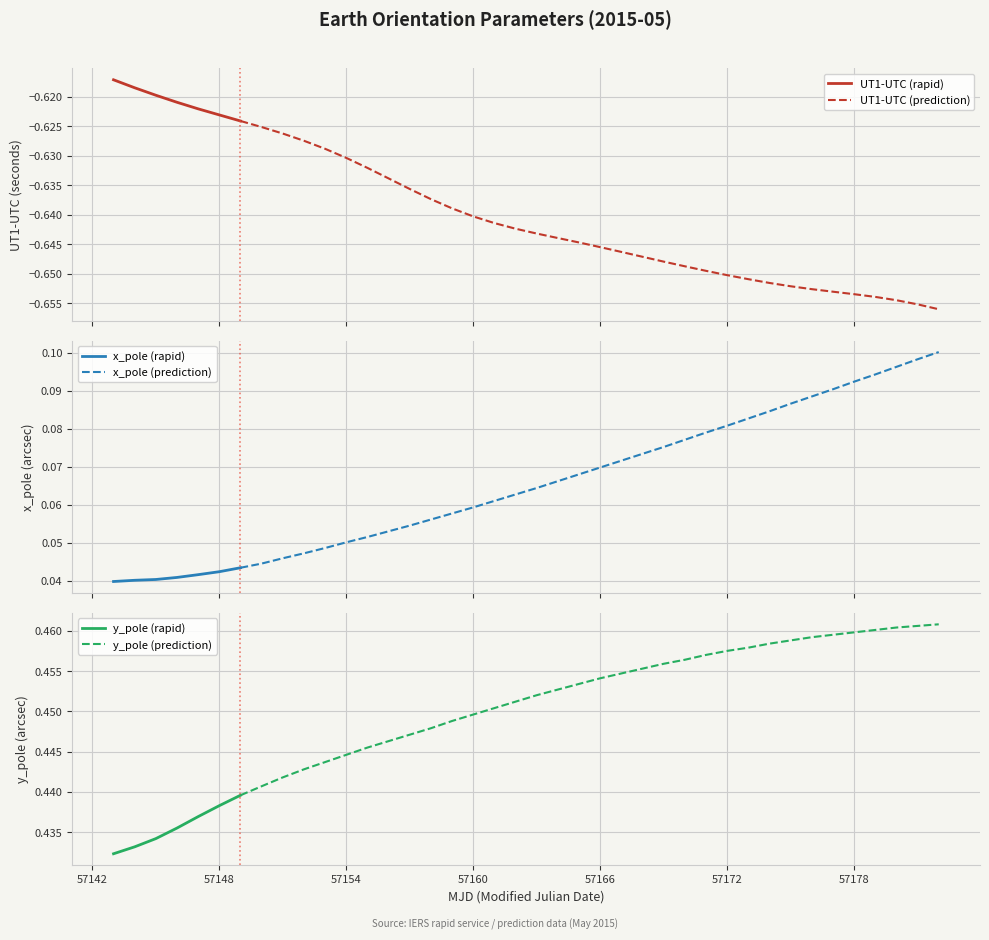

Which series has the largest range (max minus min)?

x_pole